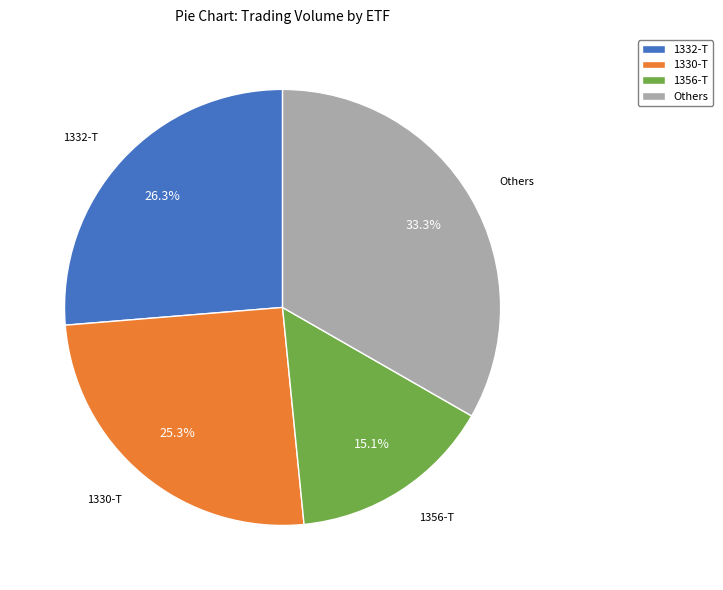

Which category has the biggest portion of the pie?

Others